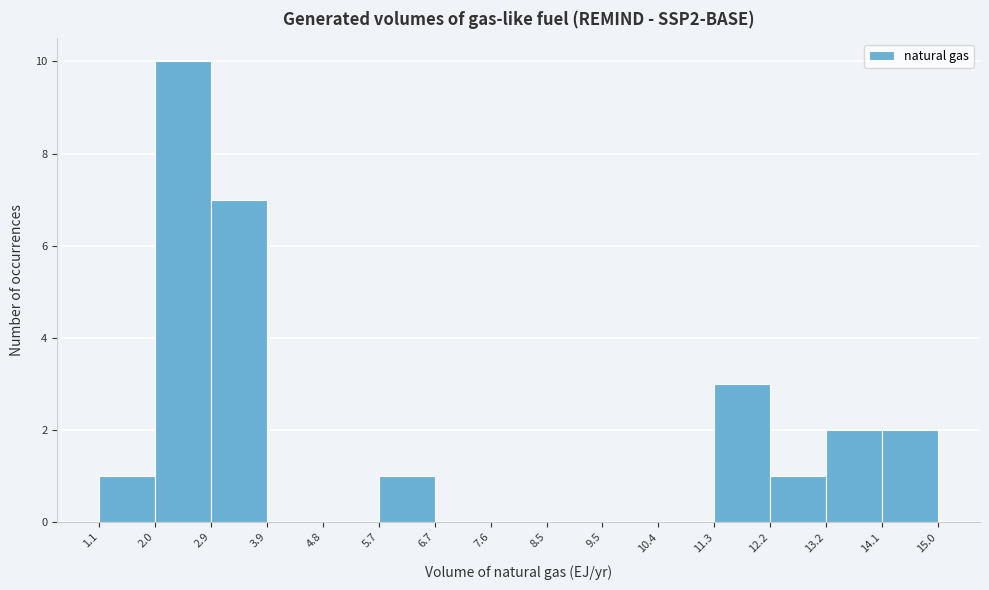

Reading left to right, list every bar in this chart as the range it spans on the x-axis followed by its height. The values are not printed on the chart, so give them approximately, as read against the axis.

1.1 to 2.0: 1
2.0 to 2.9: 10
2.9 to 3.9: 7
3.9 to 4.8: 0
4.8 to 5.7: 0
5.7 to 6.7: 1
6.7 to 7.6: 0
7.6 to 8.5: 0
8.5 to 9.5: 0
9.5 to 10.4: 0
10.4 to 11.3: 0
11.3 to 12.2: 3
12.2 to 13.2: 1
13.2 to 14.1: 2
14.1 to 15.0: 2